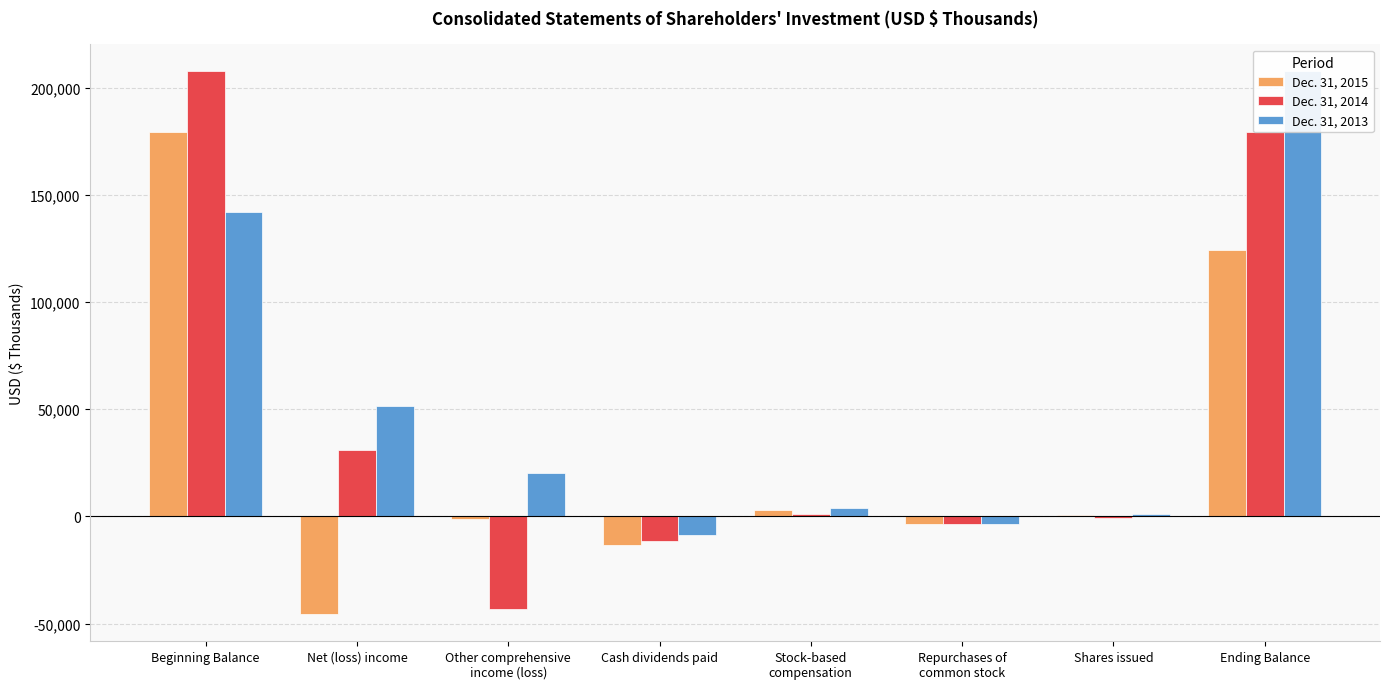

How many positive values does the Dec. 31, 2014 series have?

4